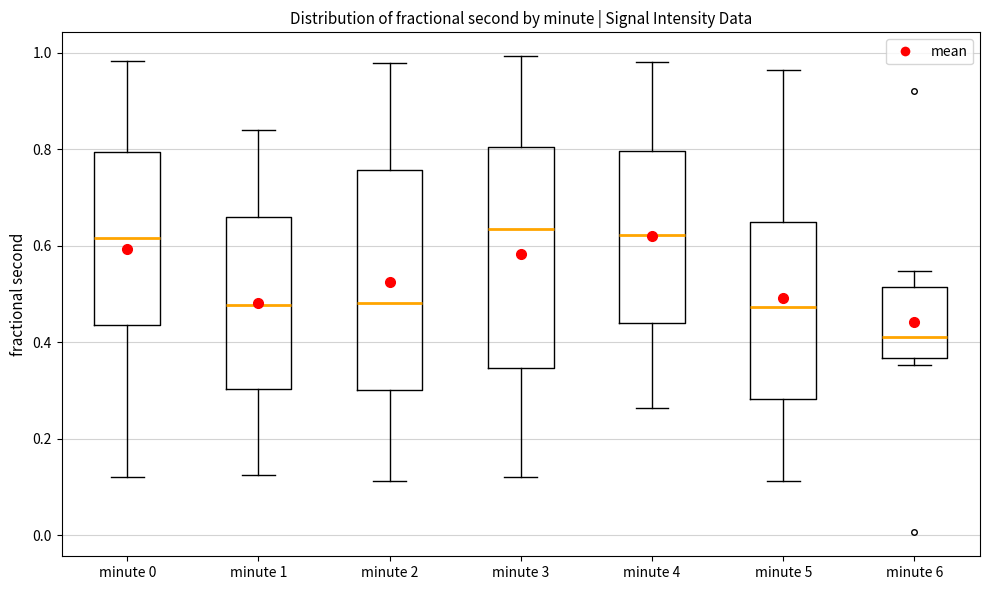

Reading left to right, transcribe this box plot: for each box, give where its median line is, the range the box spans, and where its two whiskers end, as read against the y-axis. The values are not printed on the chart, so give them approximately, as read against the axis.

minute 0: median 0.62, box 0.44 to 0.80, whiskers 0.12 to 0.98
minute 1: median 0.48, box 0.30 to 0.66, whiskers 0.12 to 0.84
minute 2: median 0.48, box 0.30 to 0.76, whiskers 0.12 to 0.98
minute 3: median 0.64, box 0.34 to 0.80, whiskers 0.12 to 1.00
minute 4: median 0.62, box 0.44 to 0.80, whiskers 0.26 to 0.98
minute 5: median 0.48, box 0.28 to 0.64, whiskers 0.12 to 0.96
minute 6: median 0.42, box 0.36 to 0.52, whiskers 0.36 (just below the box's lower edge) to 0.54